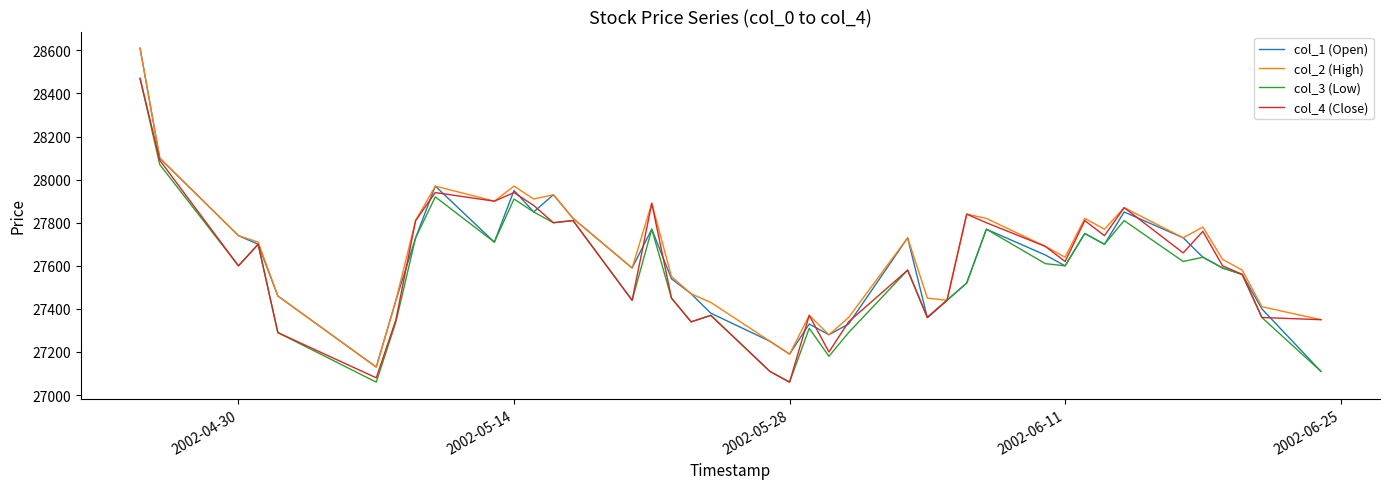

What is the highest value of the col_1 (Open) series?

28610